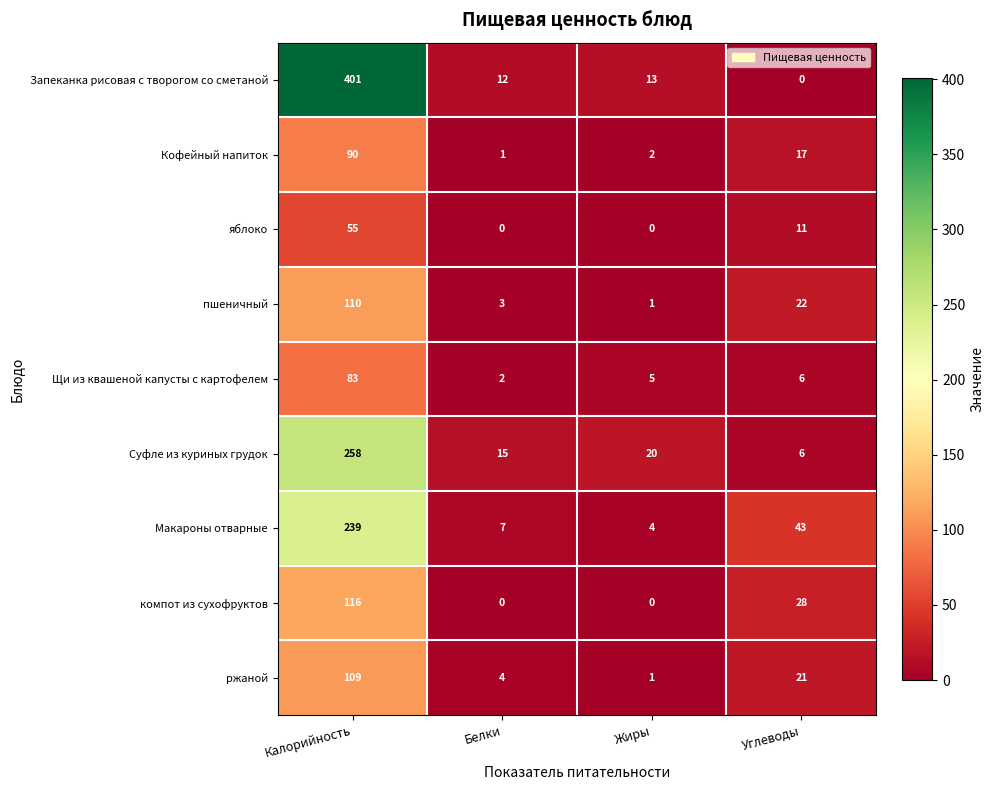

The value of яблоко at Калорийность is 55. True or false?

True